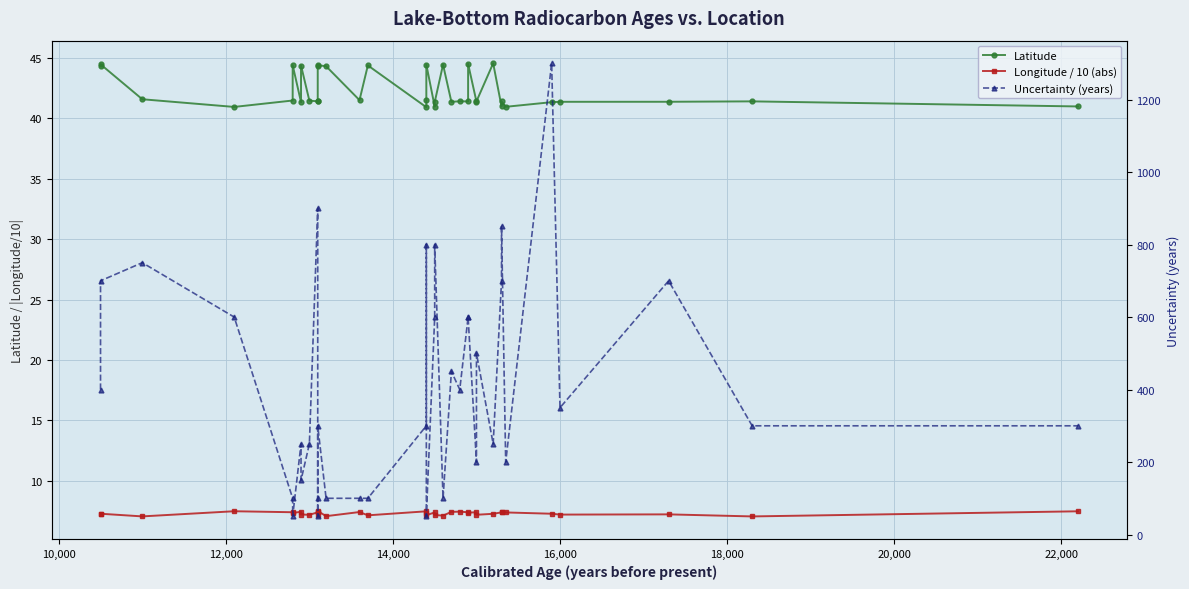

True or false: Longitude / 10 (abs) has a value of 7.4 at 20,000.

True